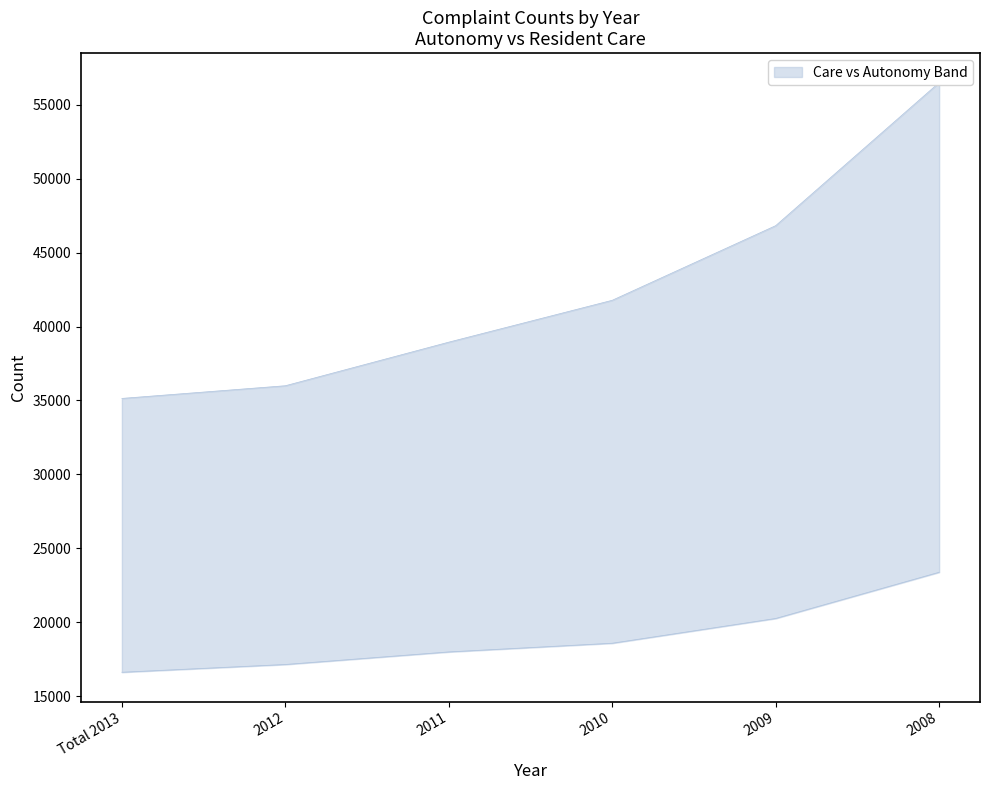

At how many categories does at least one series exceed 51624?

1